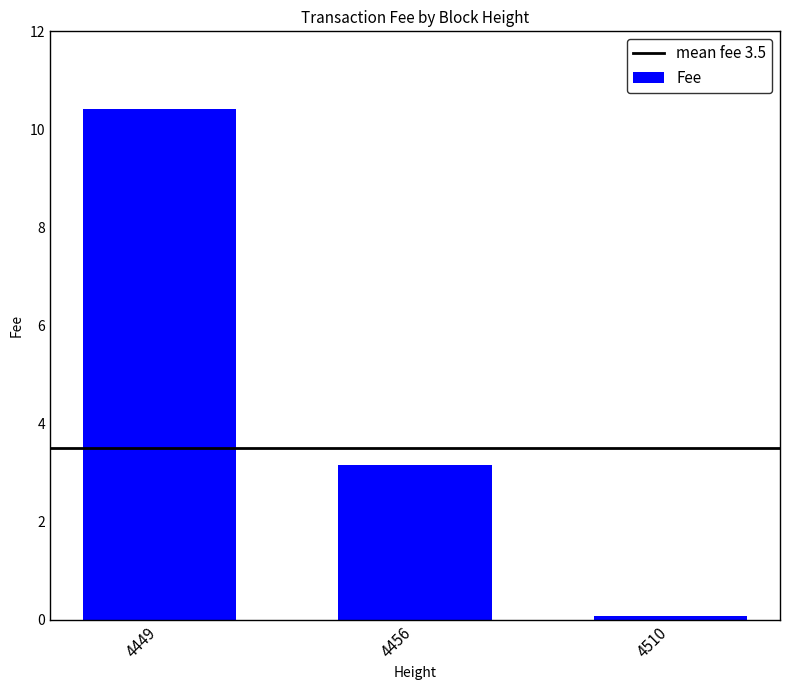

Between 4449 and 4510, which is larger?

4449